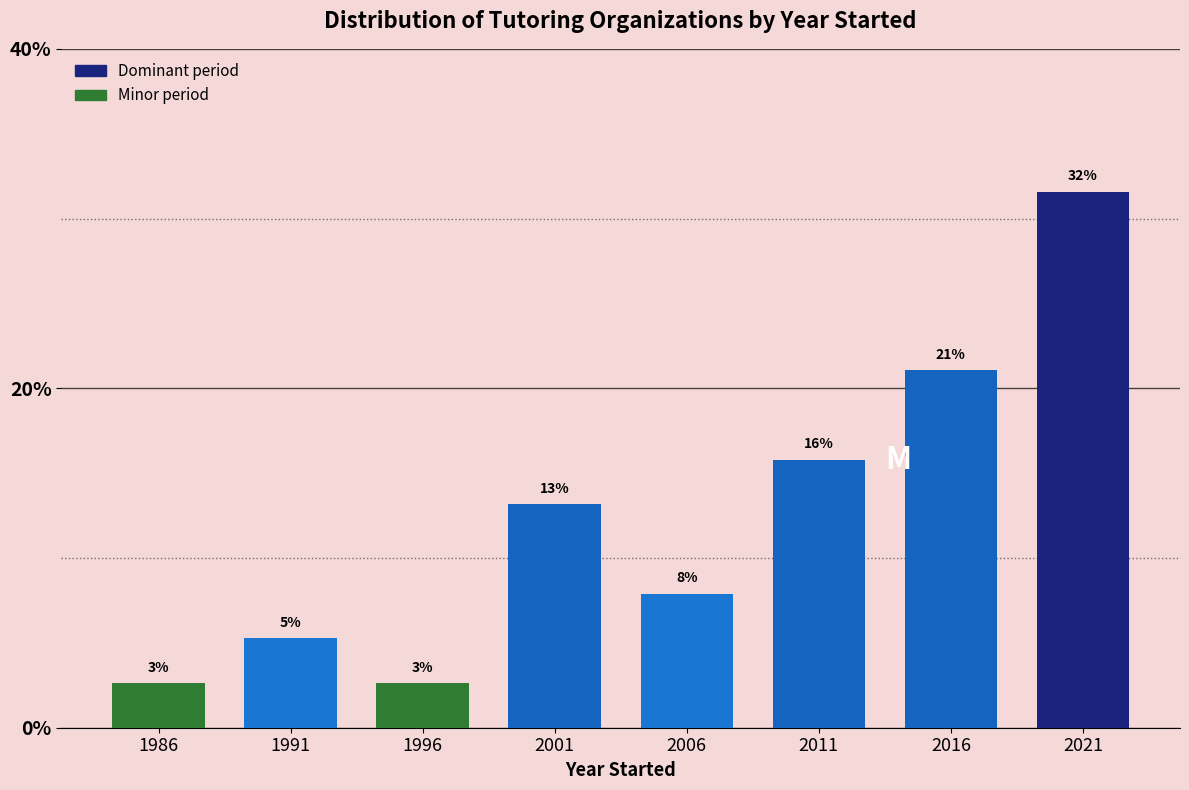

Does the chart contain any negative values?

No